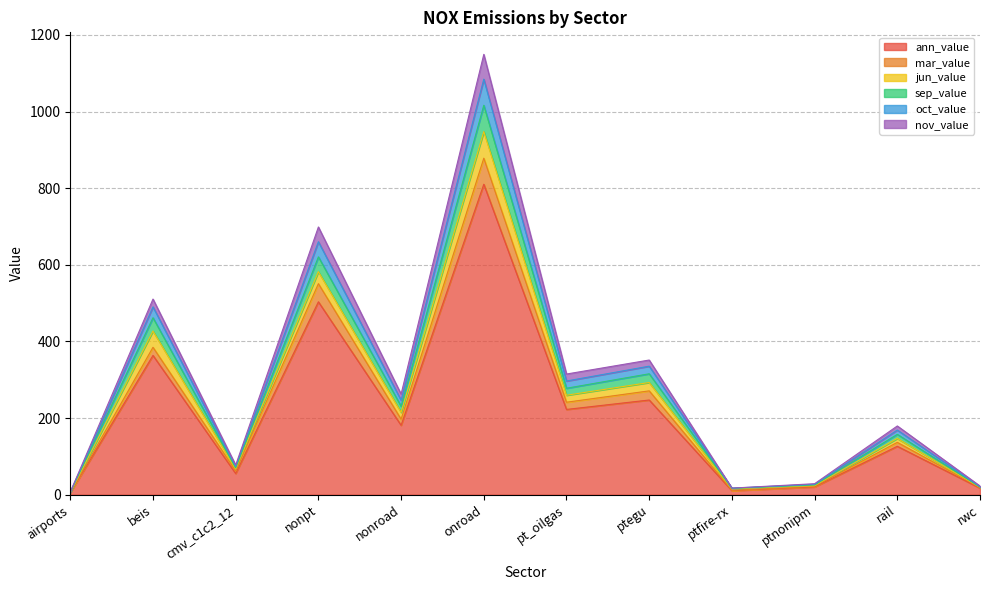

True or false: mar_value and nov_value intersect in this chart.

False